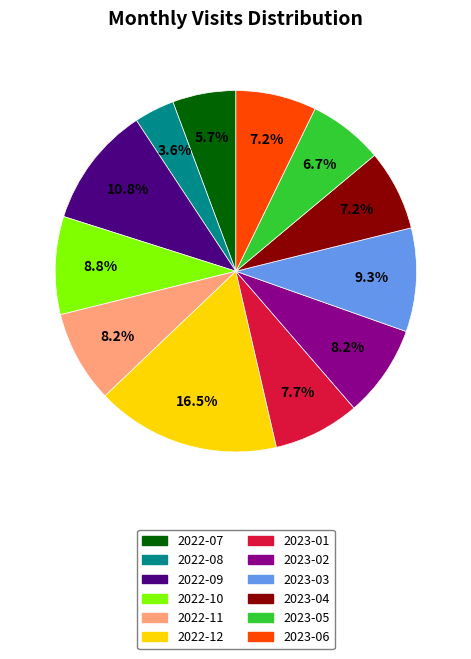

To the nearest percent, what portion does 2023-04 represent?

7%